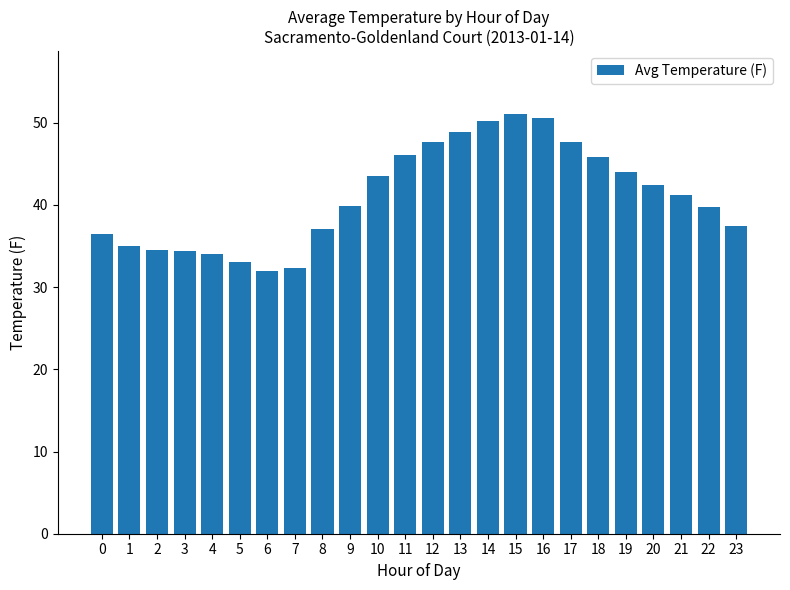

How many data points are less than 41?

12